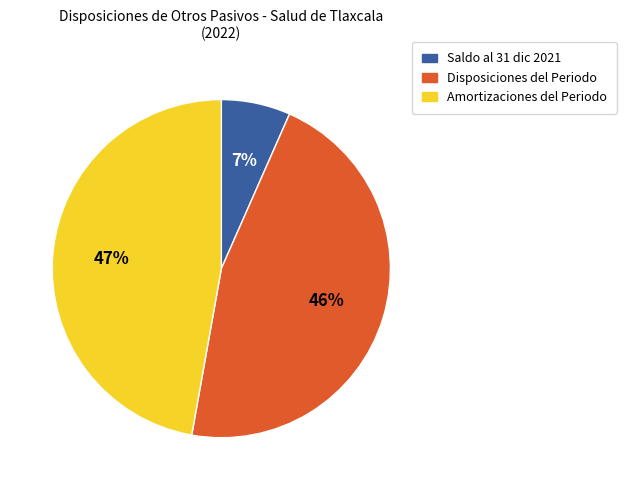

Which slice is the largest?

Amortizaciones del Periodo